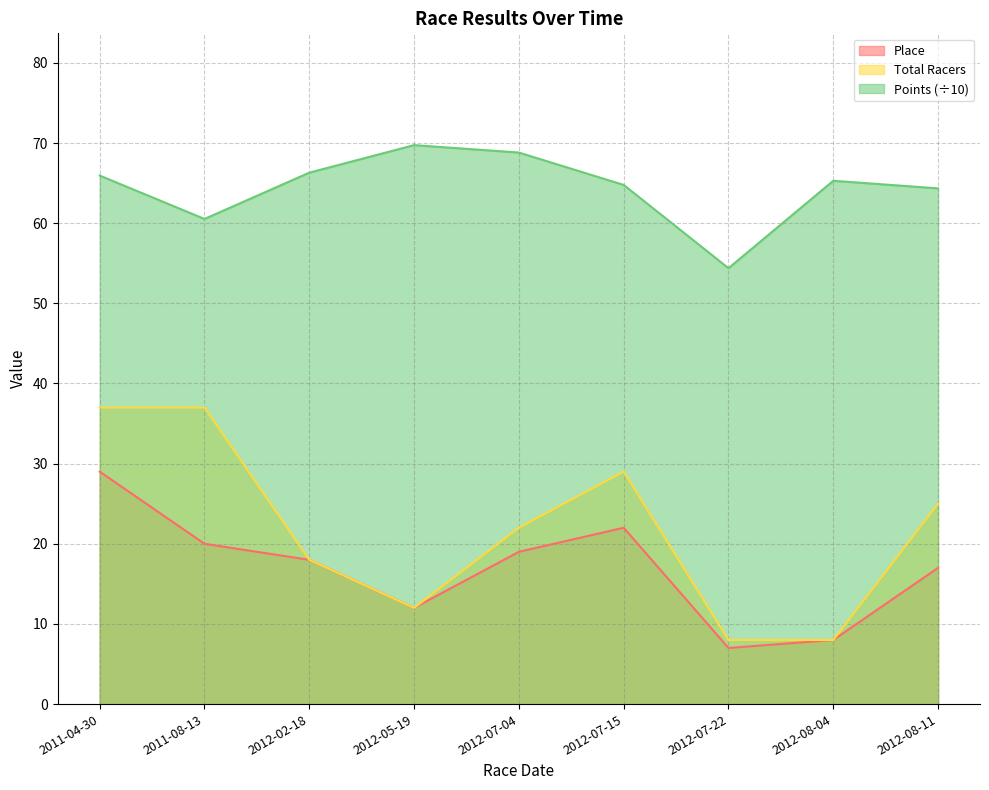

What is the difference between the second highest and minimum values in the Total Racers series?

29.0